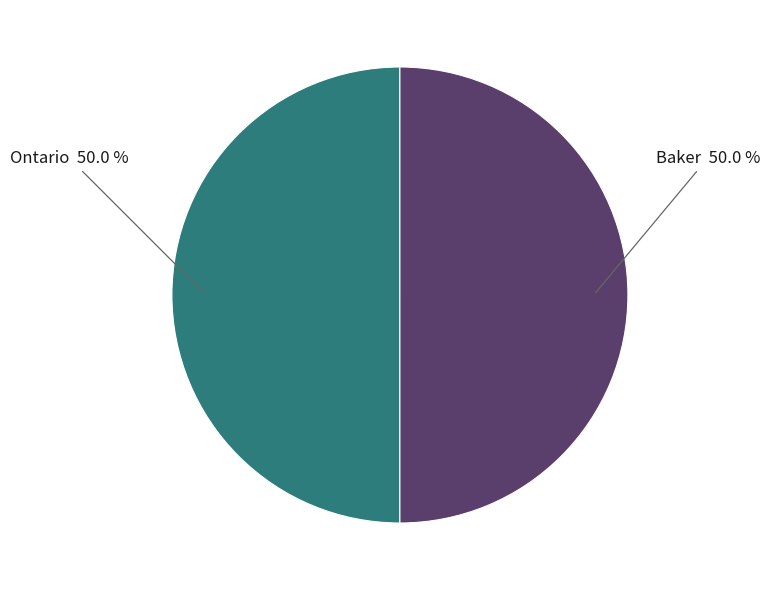

Combined, what portion of the pie is Baker and Ontario?

100.0%